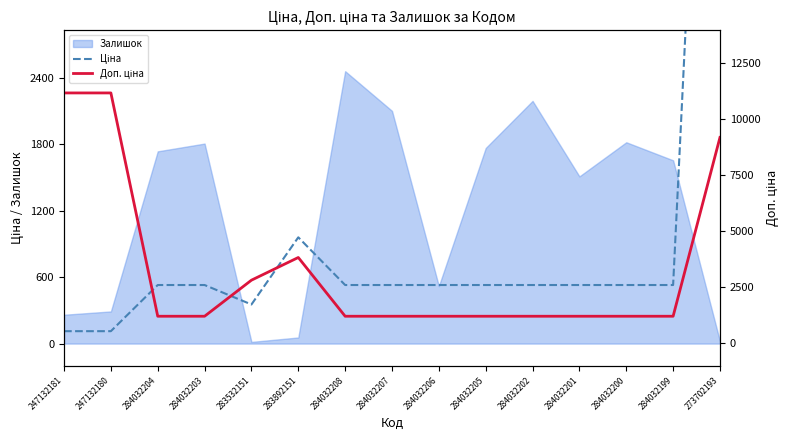

Is it true that Ціна equals 958.4 at 283892151?

True